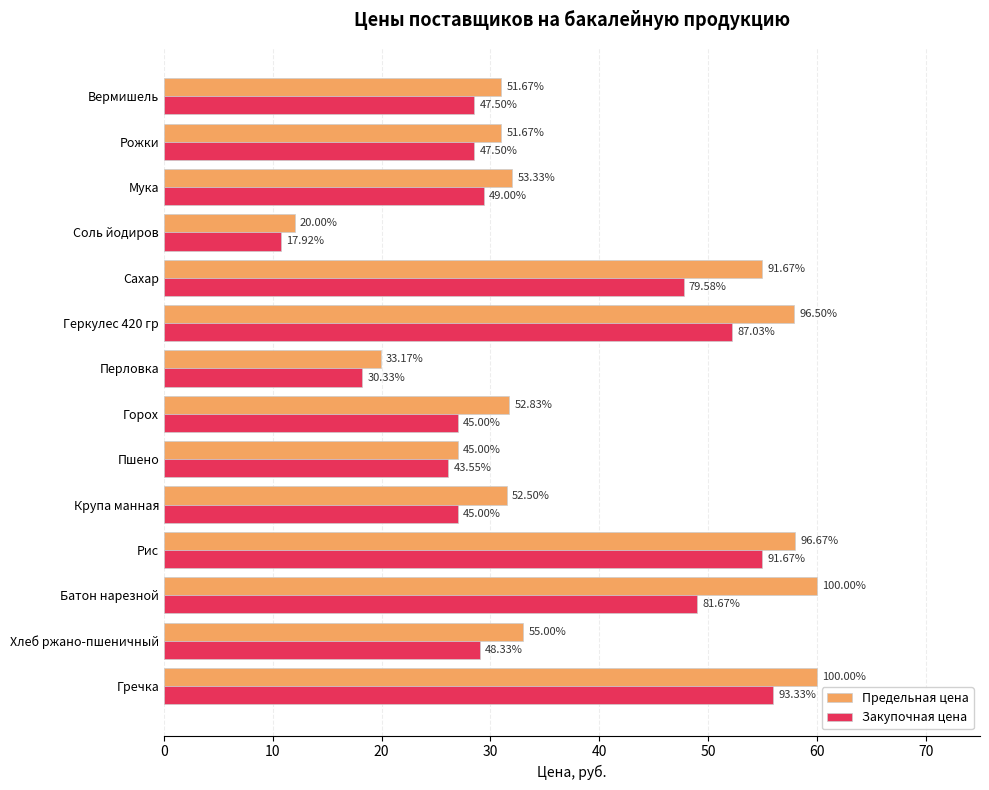

What are all the series names shown in the legend?

Предельная цена, Закупочная цена